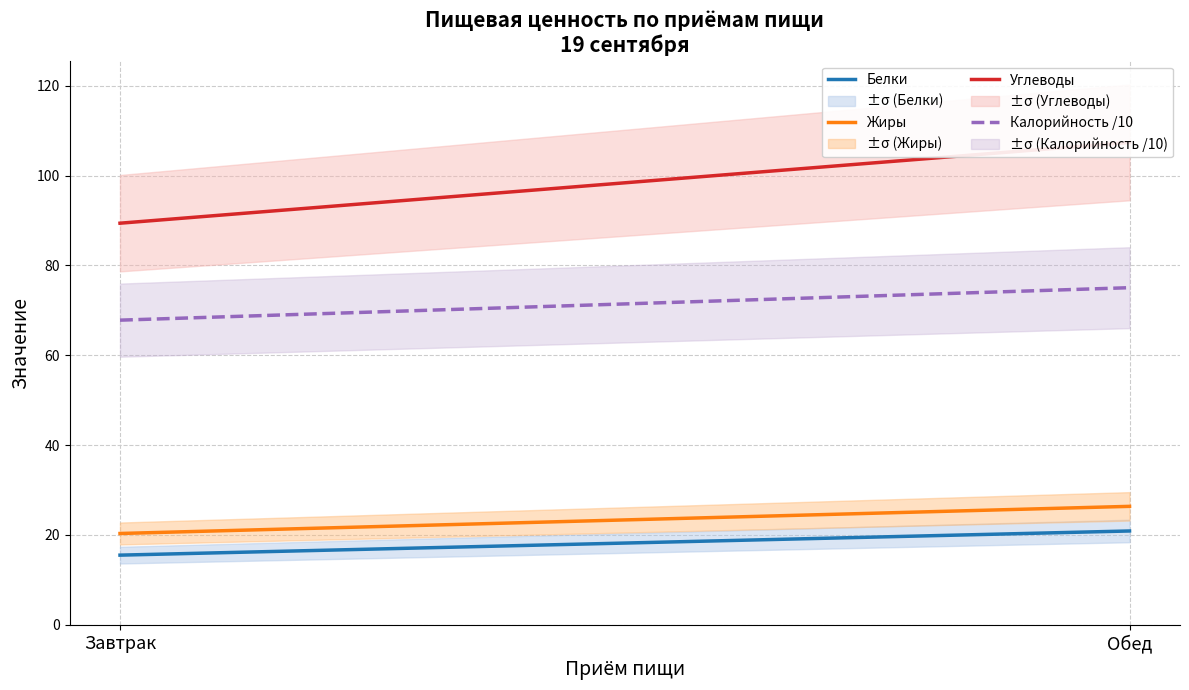

The Калорийность /10 series shows 67.8 at Завтрак. True or false?

True